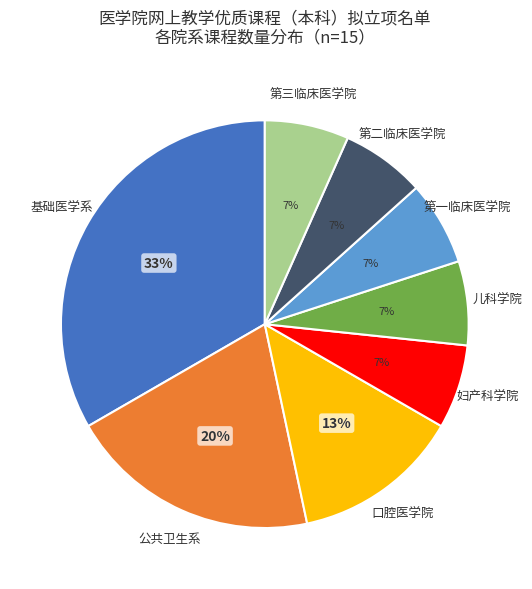

Is it true that 第三临床医学院 is 1% of the pie?

False